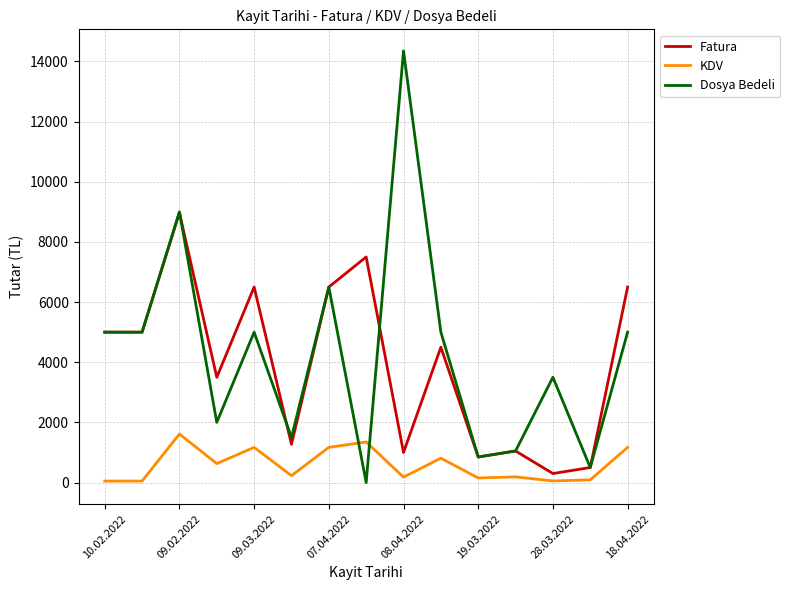

What is the greatest value displayed?

14350.0